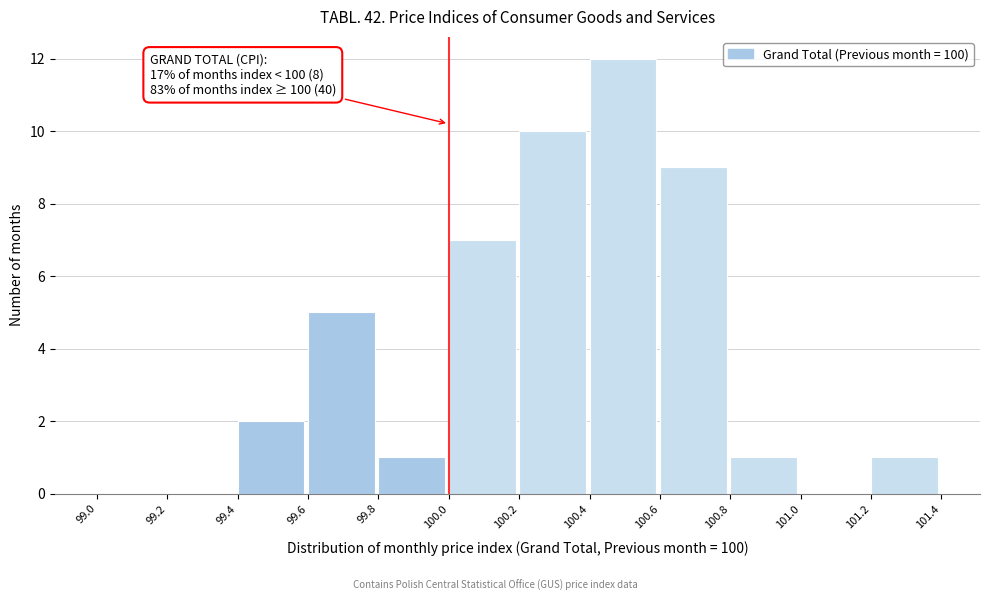

Which range on the x-axis has the tallest bar?

100.4 to 100.6